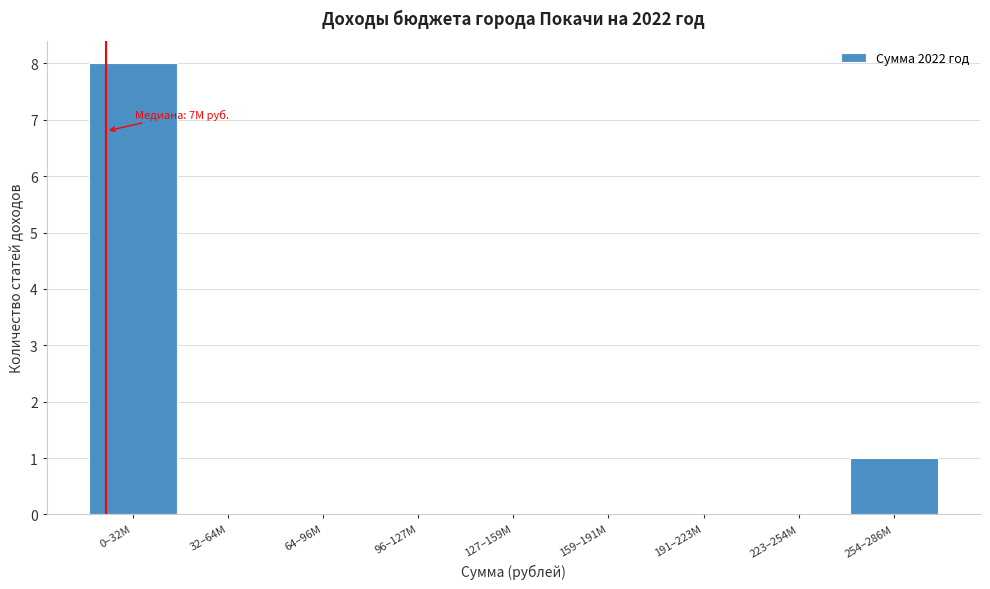

Reading left to right, list all the values displayed in this chart.

0–32М=8	32–64М=0	64–96М=0	96–127М=0	127–159М=0	159–191М=0	191–223М=0	223–254М=0	254–286М=1